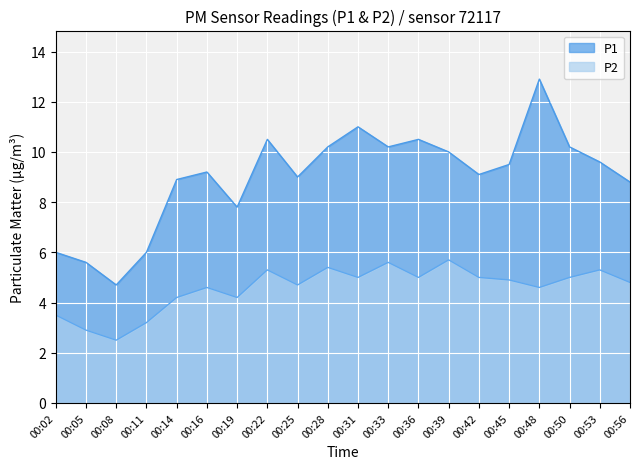

Is it true that P2 equals 2.5 at 00:42?

False